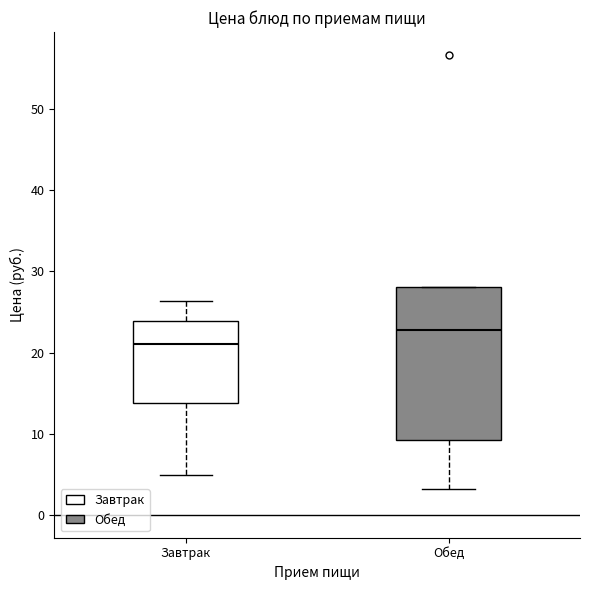

Where is the lower edge of the box for Завтрак on the y-axis? The values are not printed on the chart, so give them approximately, as read against the axis.

14